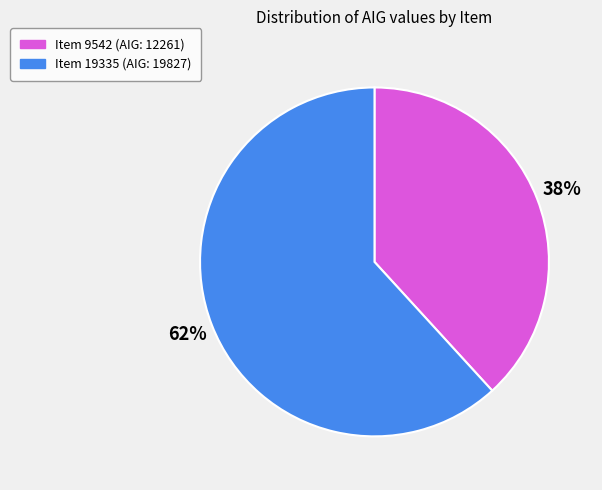

Which category accounts for the majority?

Item 19335